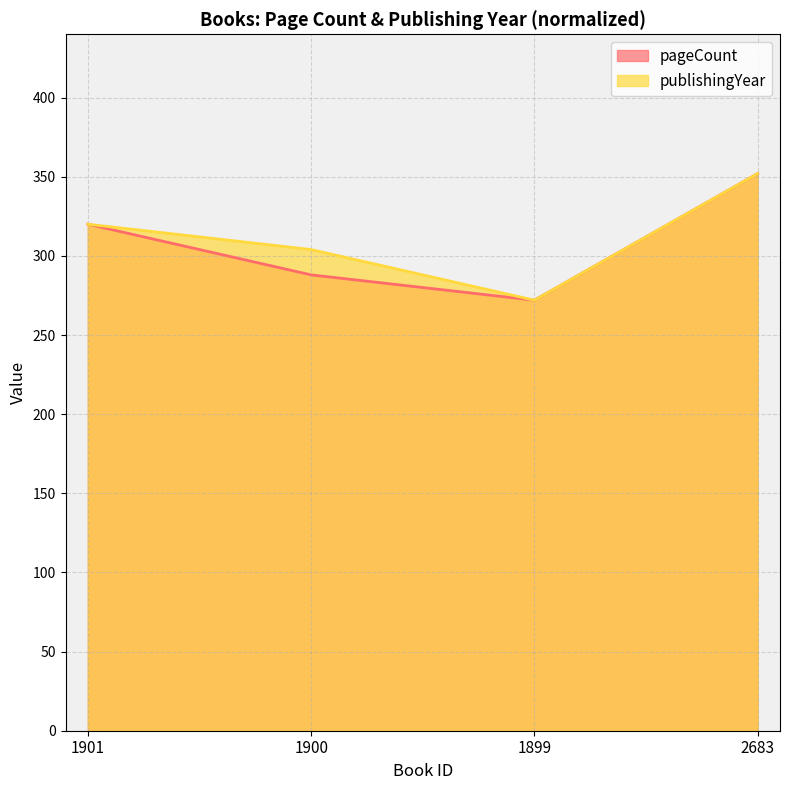

Rank the categories by publishingYear value from lowest to highest.

1899, 1900, 1901, 2683